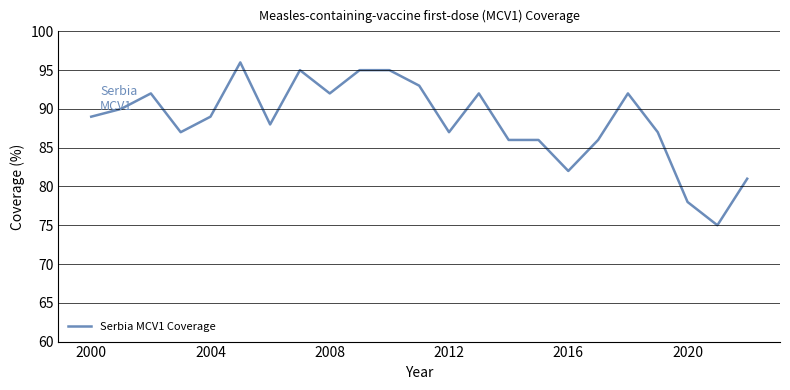

What is the greatest value displayed?

96